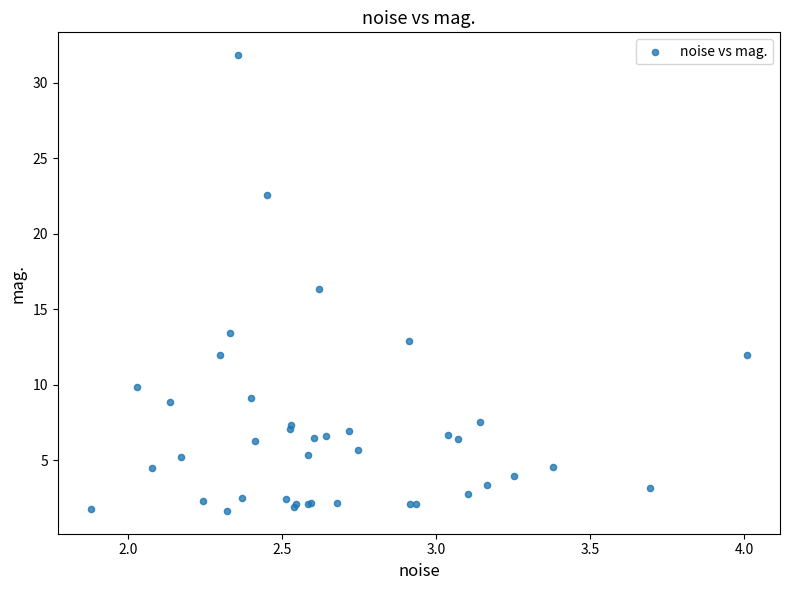

What Y value in the scatter plot is closest to 16?

16.4